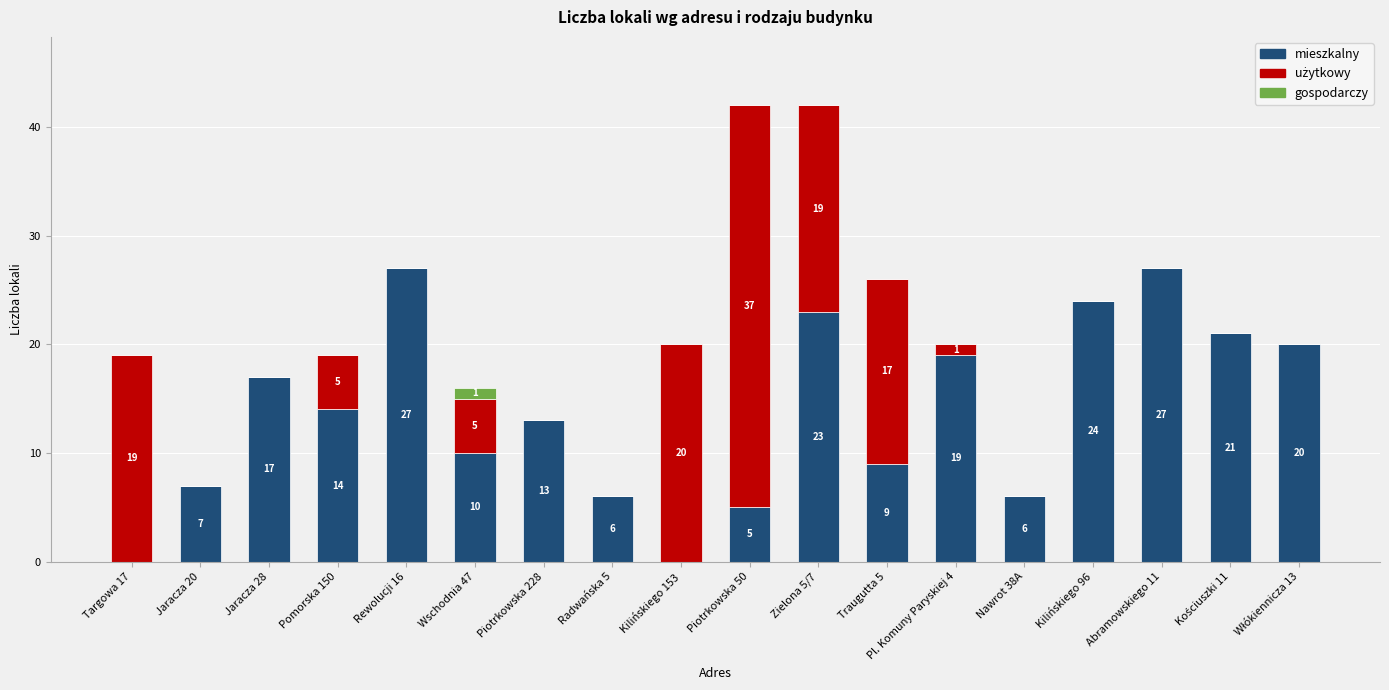

What value does the mieszkalny series have at Piotrkowska 228?

13